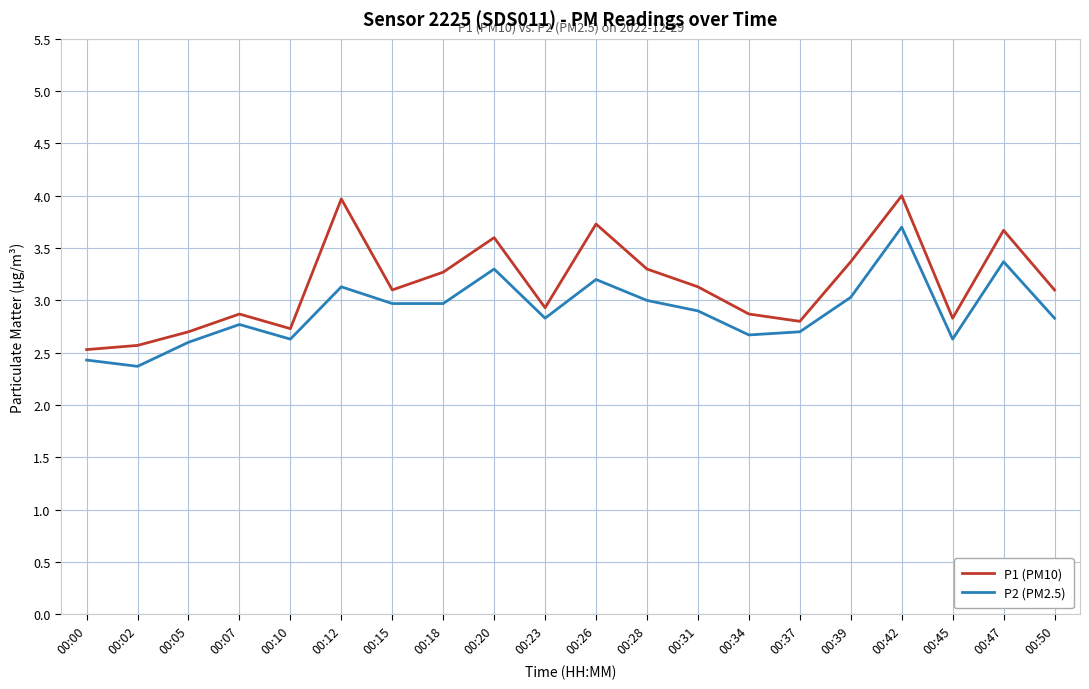

True or false: P2 (PM2.5) and P1 (PM10) intersect in this chart.

False